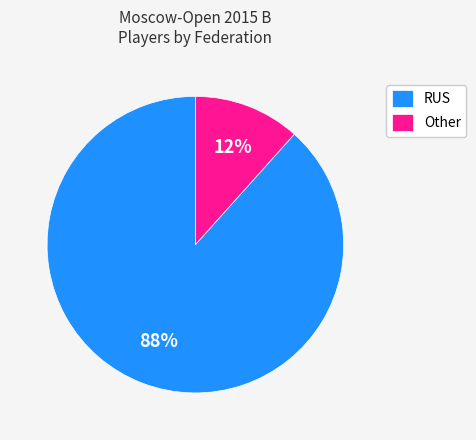

Rank the categories by value from highest to lowest.

RUS, Other